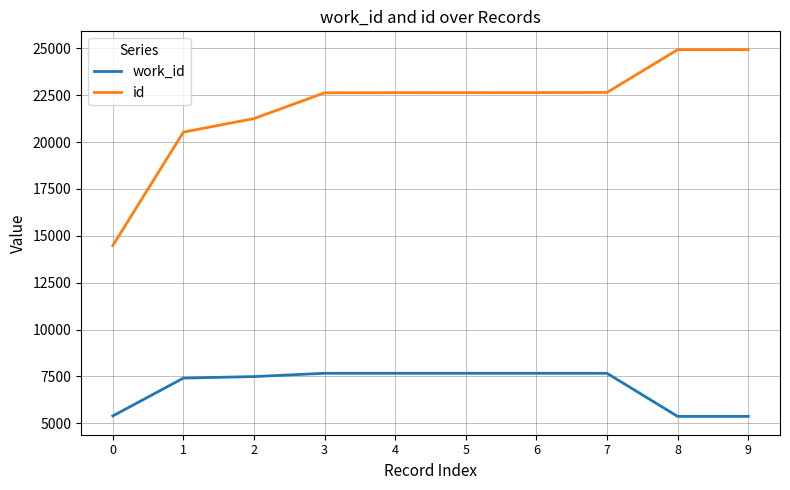

What is the smallest value displayed?

5366